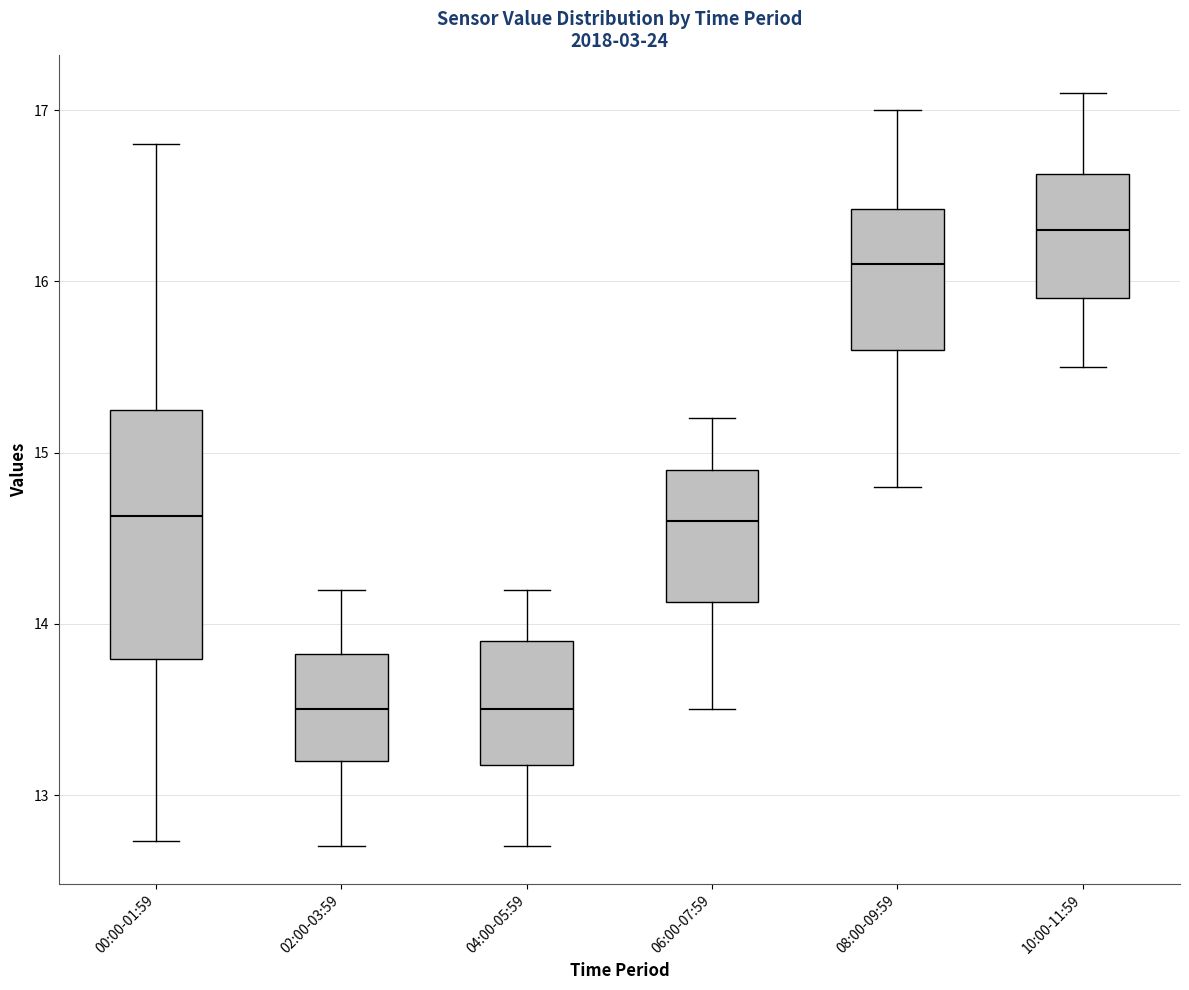

Reading left to right, read every box against the y-axis: the position of its median line, the range the box covers, and the ends of its whiskers. The values are not printed on the chart, so give them approximately, as read against the axis.

00:00-01:59: median 14.6, box 13.8 to 15.2, whiskers 12.7 to 16.8
02:00-03:59: median 13.5, box 13.2 to 13.8, whiskers 12.7 to 14.2
04:00-05:59: median 13.5, box 13.2 to 13.9, whiskers 12.7 to 14.2
06:00-07:59: median 14.6, box 14.1 to 14.9, whiskers 13.5 to 15.2
08:00-09:59: median 16.1, box 15.6 to 16.4, whiskers 14.8 to 17.0
10:00-11:59: median 16.3, box 15.9 to 16.6, whiskers 15.5 to 17.1